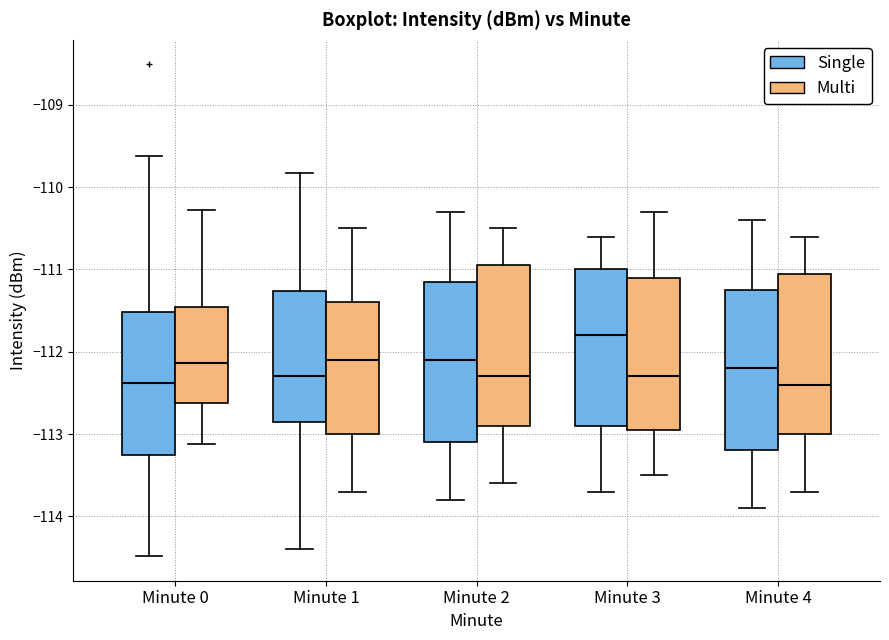

Where does the median line of the box for Minute 4 (Single) sit on the y-axis? The values are not printed on the chart, so give them approximately, as read against the axis.

-112.2